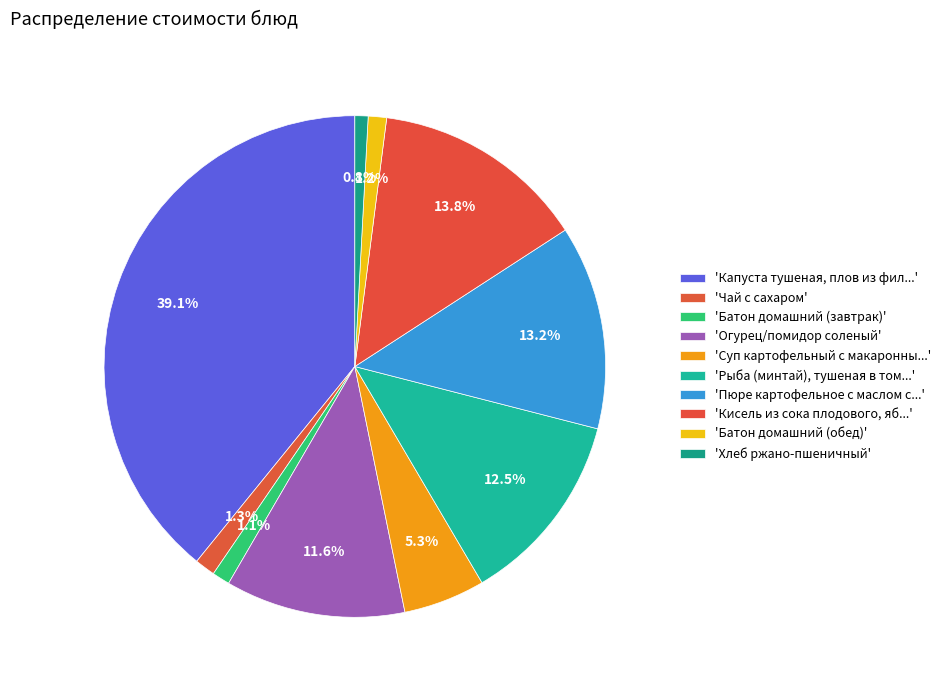

Which slice is the largest?

Капуста тушеная, плов из филе птицы